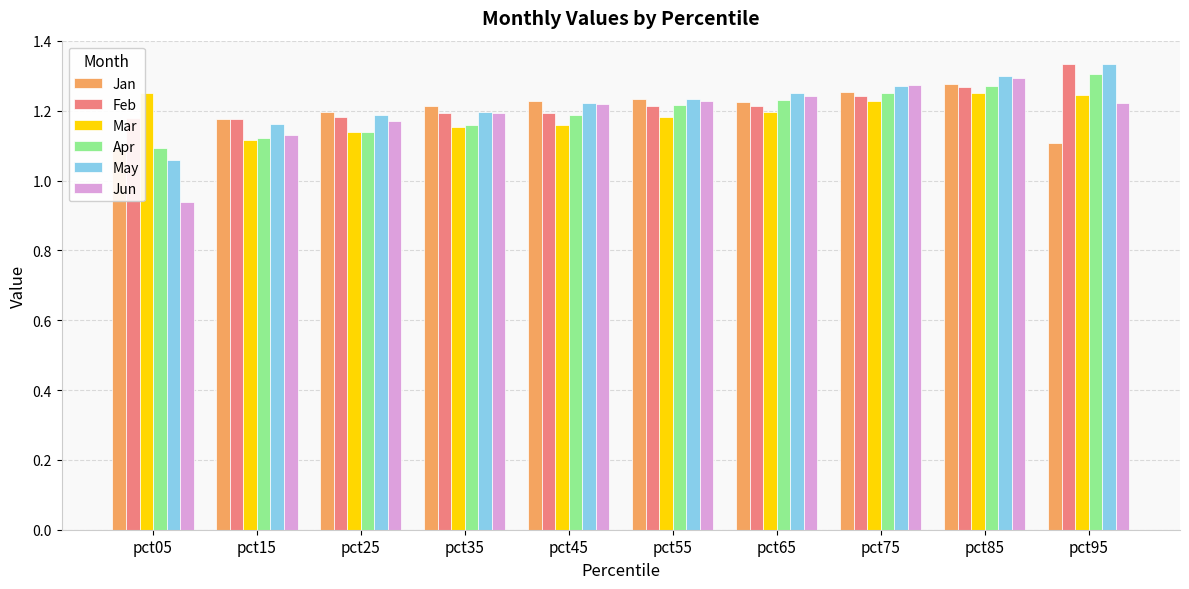

What is the highest value of the Jun series?

1.3